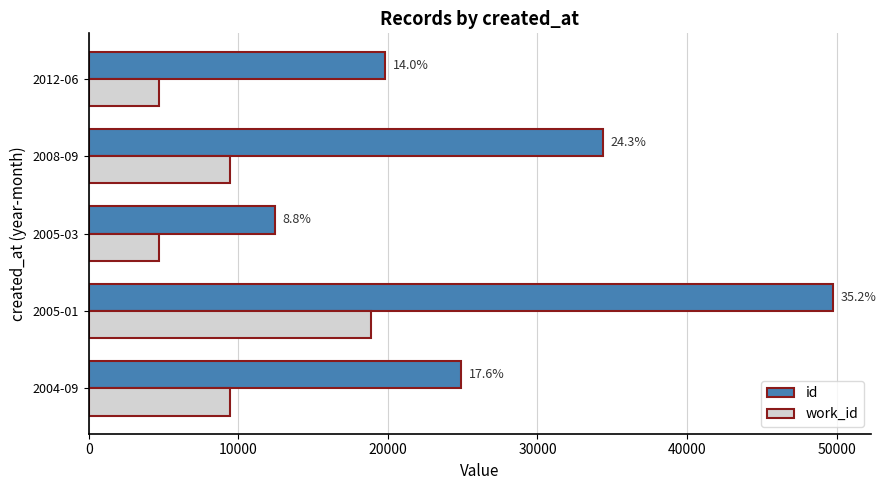

What are all the series names shown in the legend?

id, work_id